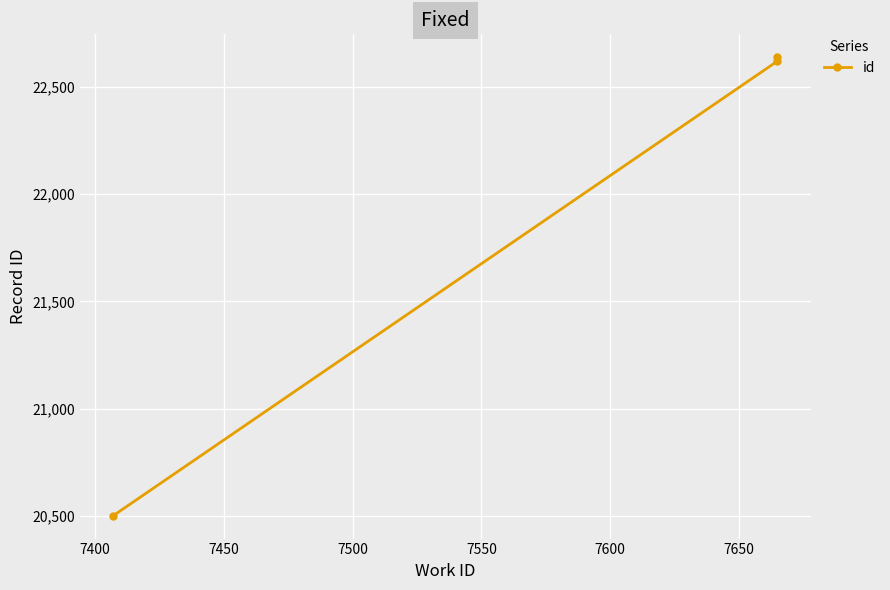

Is it true that the value at 7400 is 32230?

False